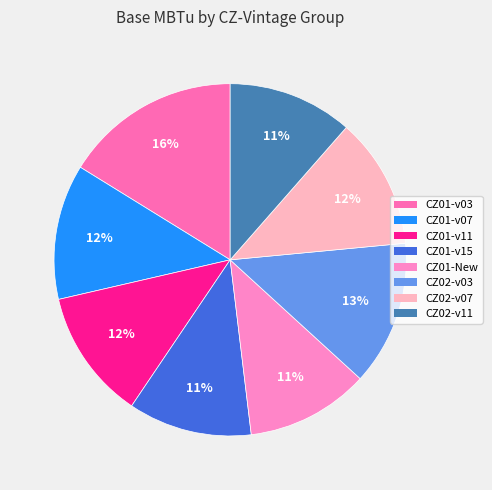

Which category has the biggest portion of the pie?

CZ01-v03